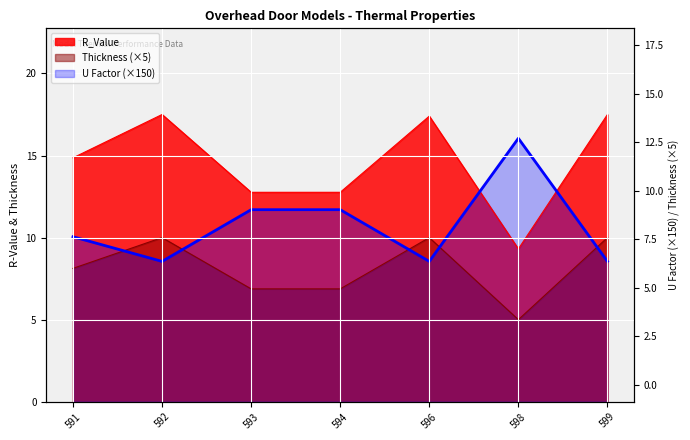

The value of Thickness at 591 is 8.1. True or false?

True